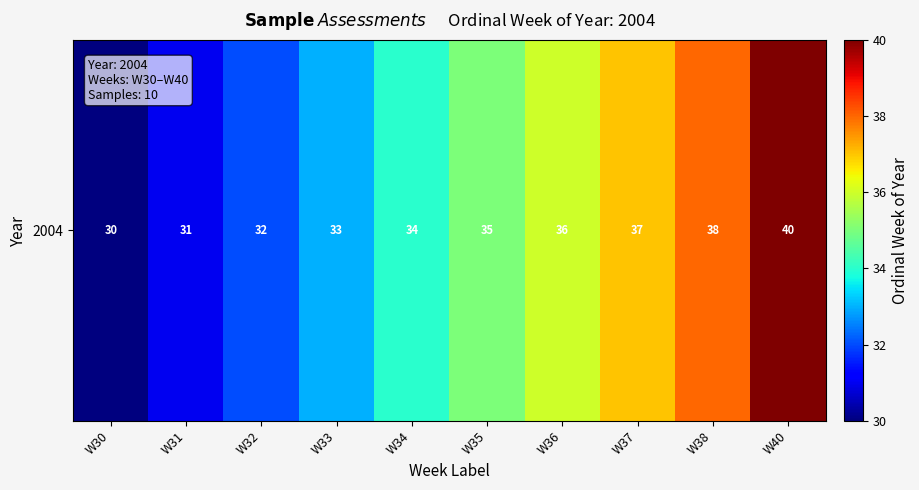

How many values are below 35?

5